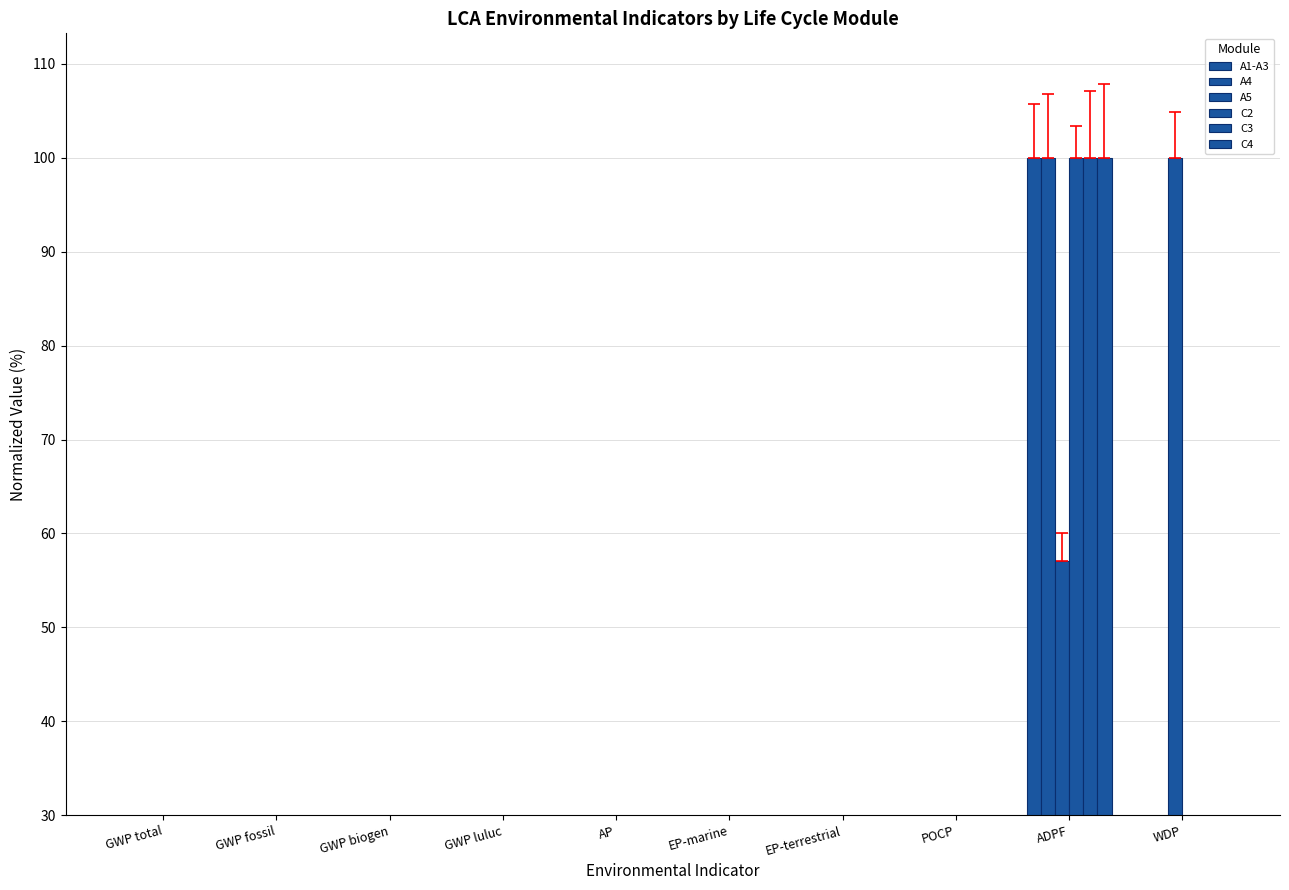

Are the bars grouped side by side (vs. stacked)?

Yes